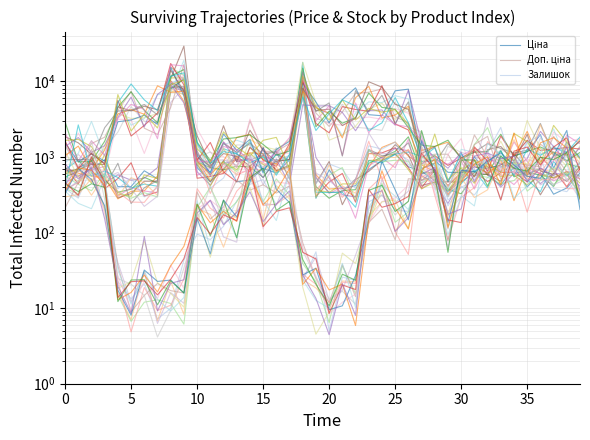

Does the chart display data point markers on the line(s)?

No